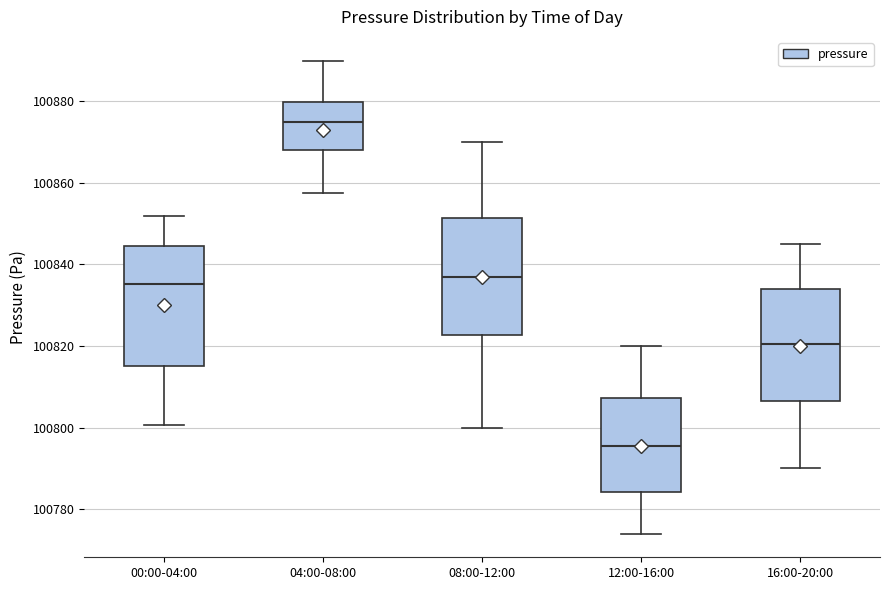

Reading left to right, transcribe this box plot: for each box, give where its median line is, the range the box spans, and where its two whiskers end, as read against the y-axis. The values are not printed on the chart, so give them approximately, as read against the axis.

00:00-04:00: median 100836, box 100816 to 100844, whiskers 100800 to 100852
04:00-08:00: median 100876, box 100868 to 100880, whiskers 100858 to 100890
08:00-12:00: median 100838, box 100822 to 100852, whiskers 100800 to 100870
12:00-16:00: median 100796, box 100784 to 100808, whiskers 100774 to 100820
16:00-20:00: median 100820, box 100806 to 100834, whiskers 100790 to 100846